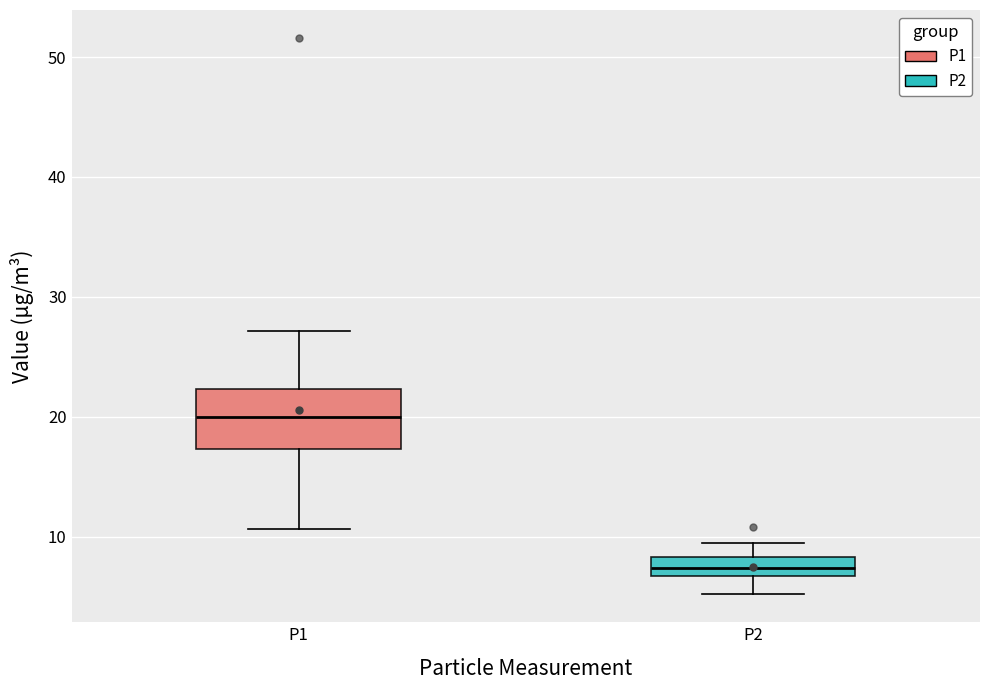

Reading left to right, read every box against the y-axis: the position of its median line, the range the box covers, and the ends of its whiskers. The values are not printed on the chart, so give them approximately, as read against the axis.

P1: median 20, box 17 to 22, whiskers 11 to 27
P2: median 7 (inside the box), box 7 to 8, whiskers 5 to 9